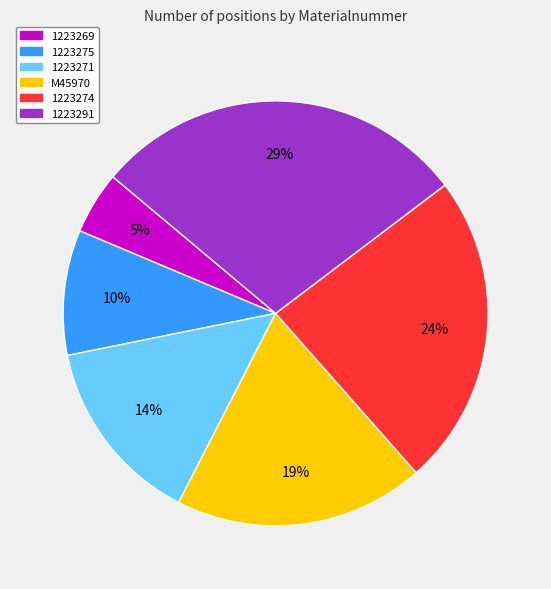

What percentage is the 1223271 slice, to the nearest percent?

14%